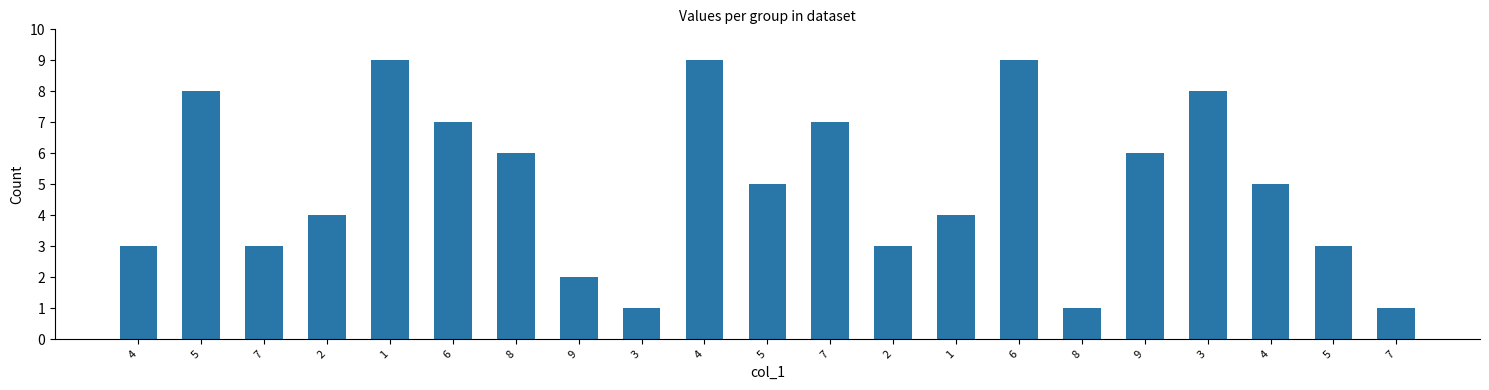

How many values are below 5?

10